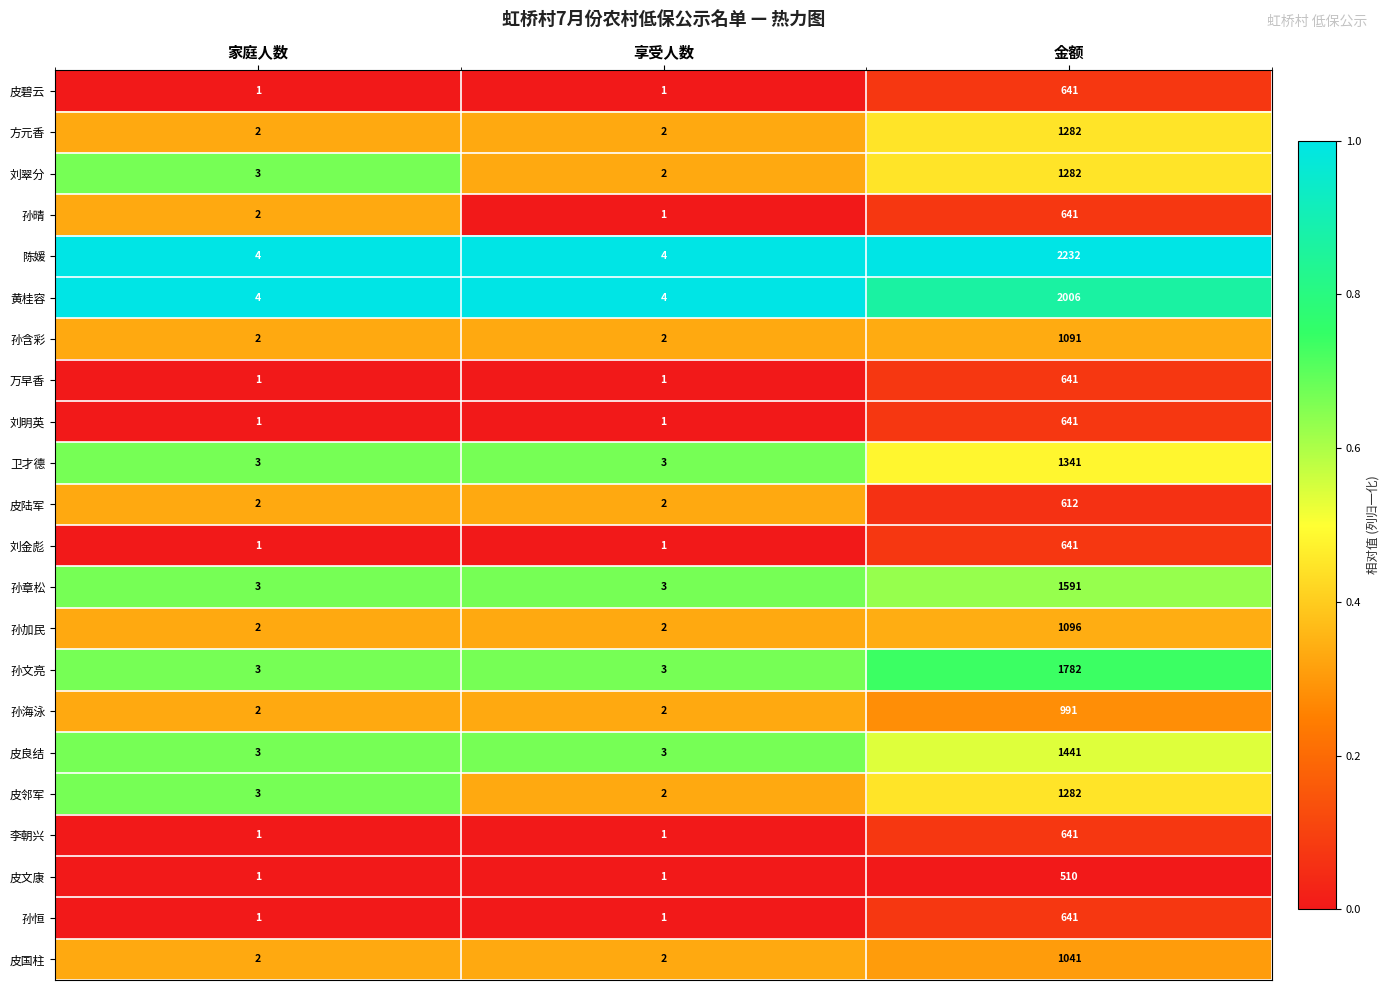

What is the total value across all series at 金额?

24067